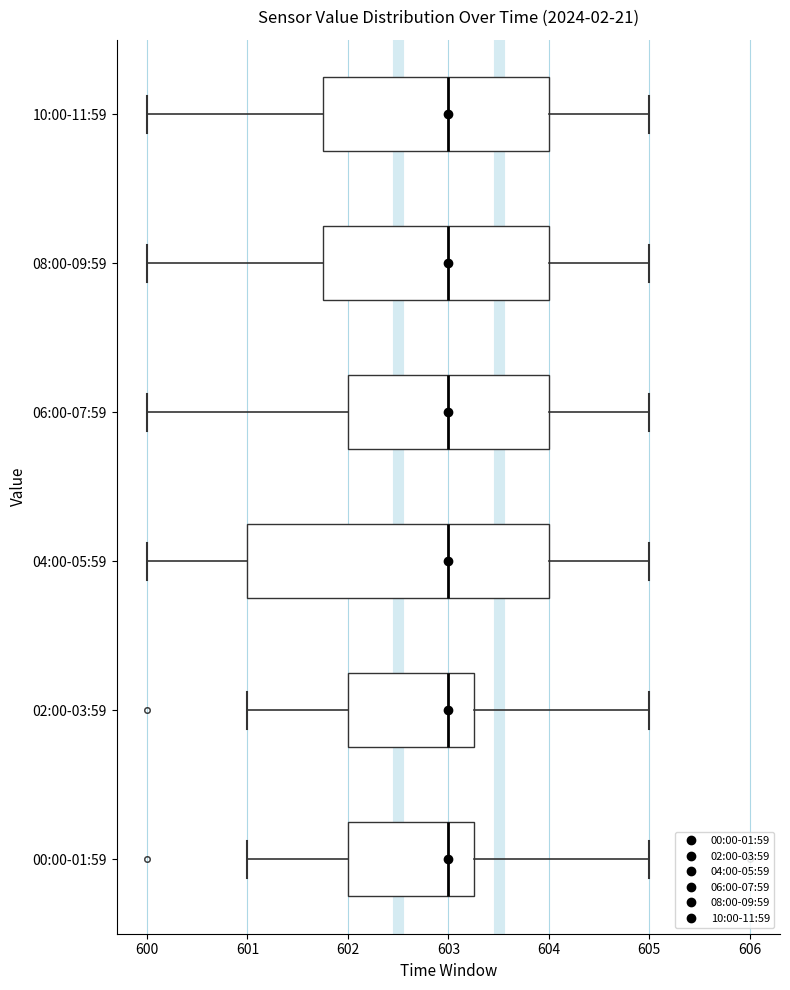

Which box is the widest, from its left edge to its right edge?

04:00-05:59